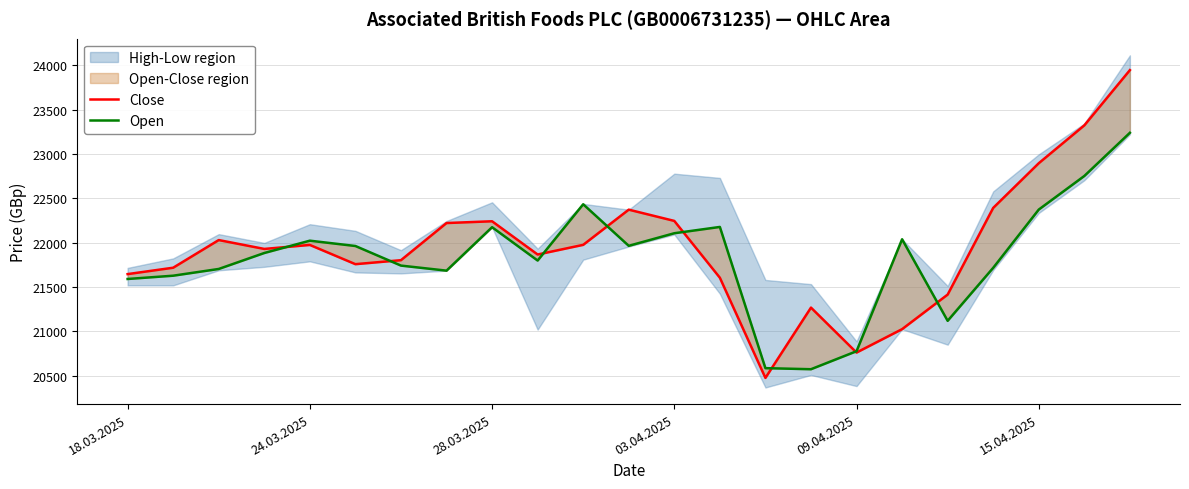

Is this an area chart (filled region under the line)?

No